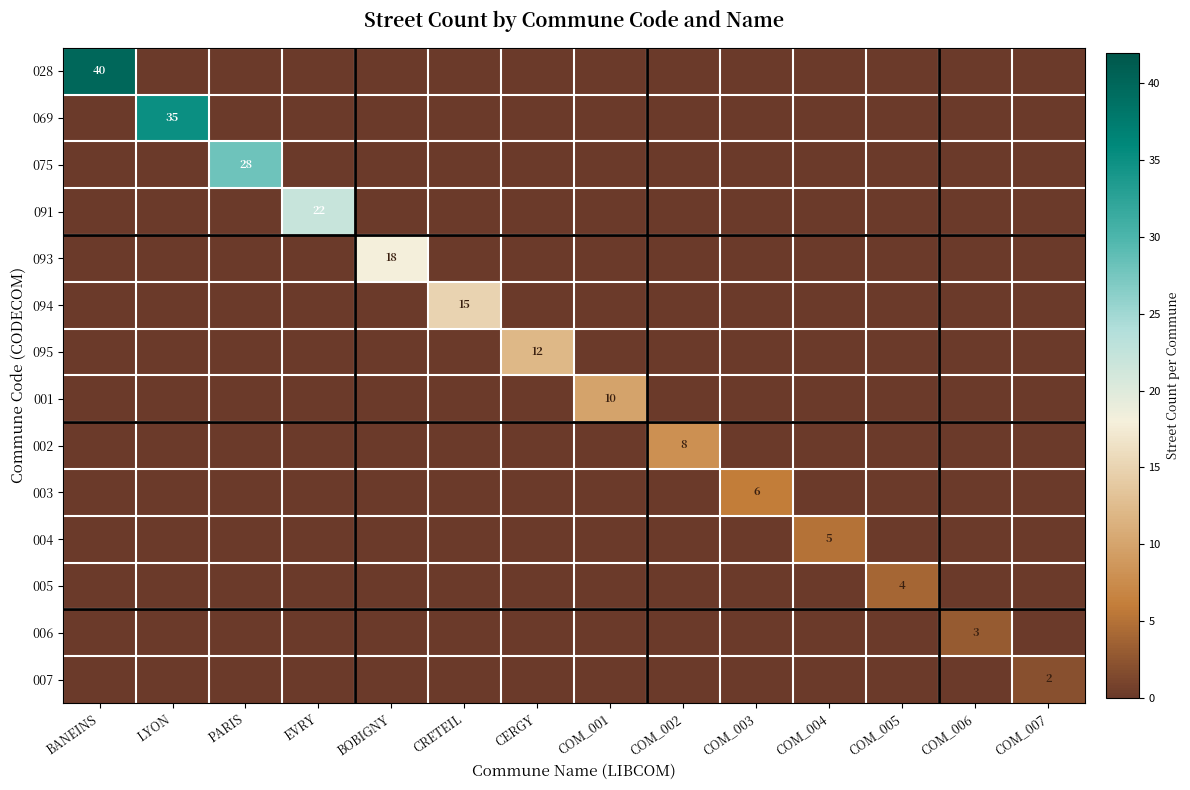

How many positive values does the 002 series have?

1